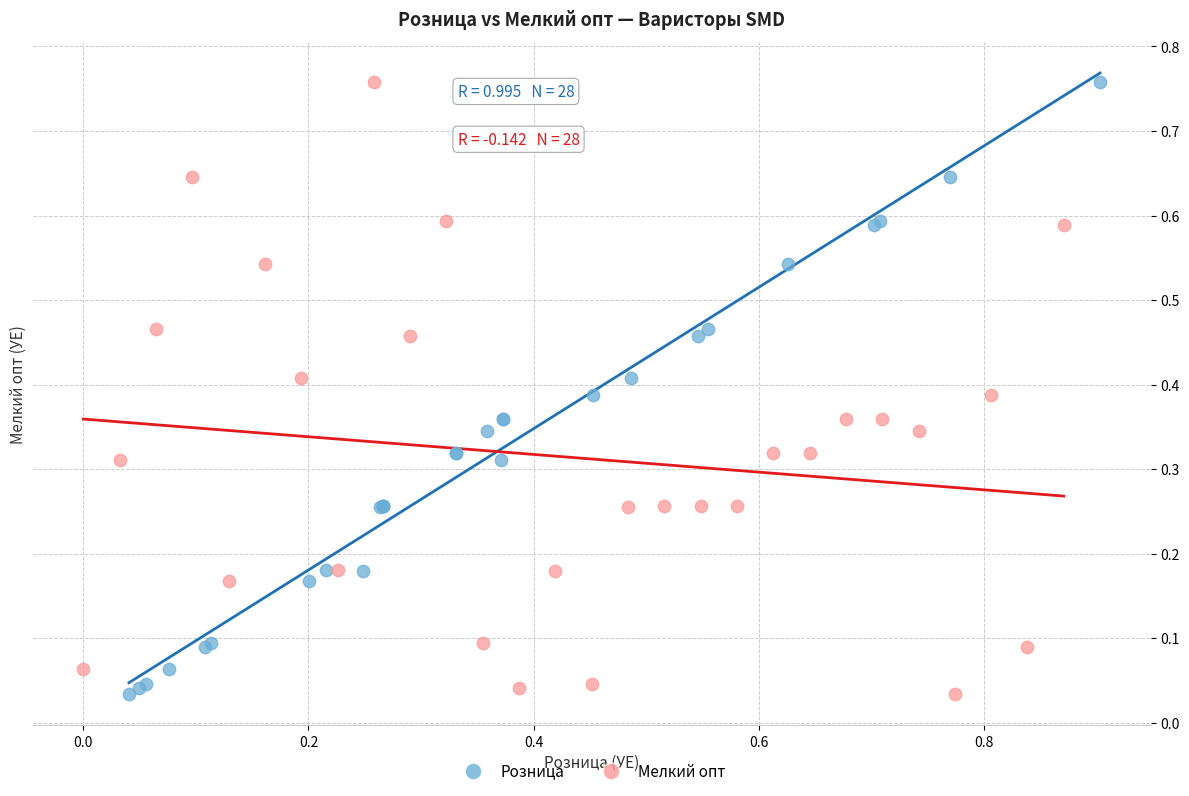

What are all the series names shown in the legend?

Розница, Мелкий опт